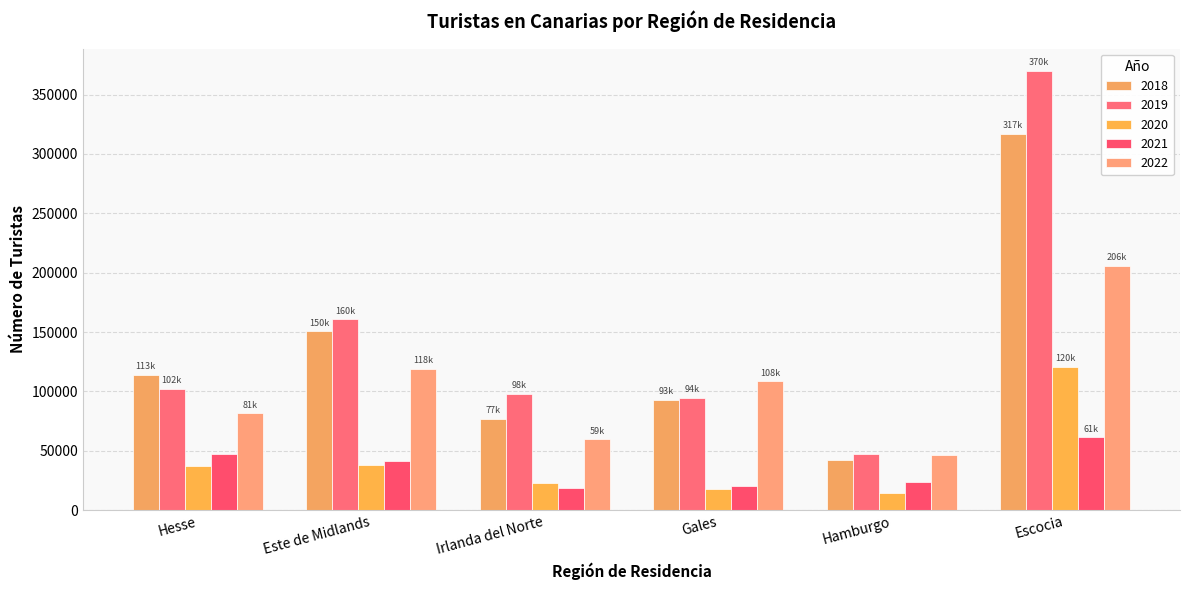

At which category is the sum across all series the highest?

Escocia